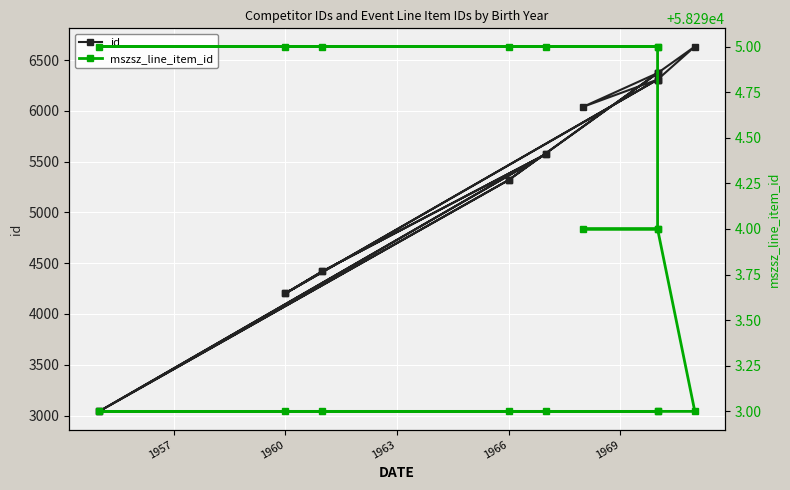

Rank the series by their maximum value, from lowest to highest.

id, mszsz_line_item_id